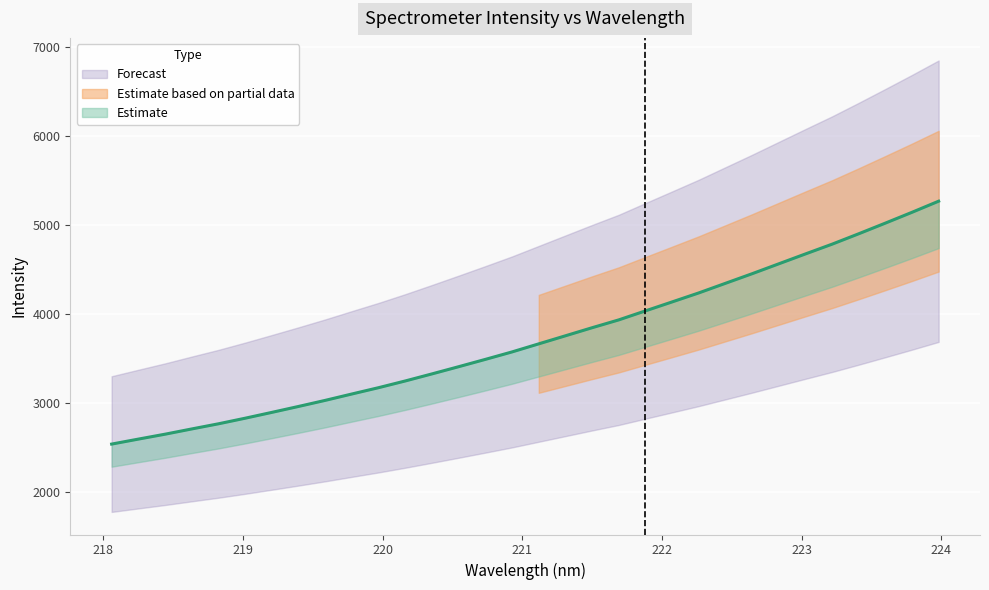

Reading left to right, transcribe all the data shown in this chart.

2538.7	2594.5	2649.6	2708.6	2766.4	2829.1	2894.6	2961.2	3029.5	3101.2	3172.1	3247.5	3326.7	3407.6	3489.7	3573.4	3663.9	3754.3	3844.9	3932.9	4034.1	4134.5	4235.6	4343.3	4451.1	4562.1	4673.1	4782.7	4899.6	5019.2	5140.6	5265.4